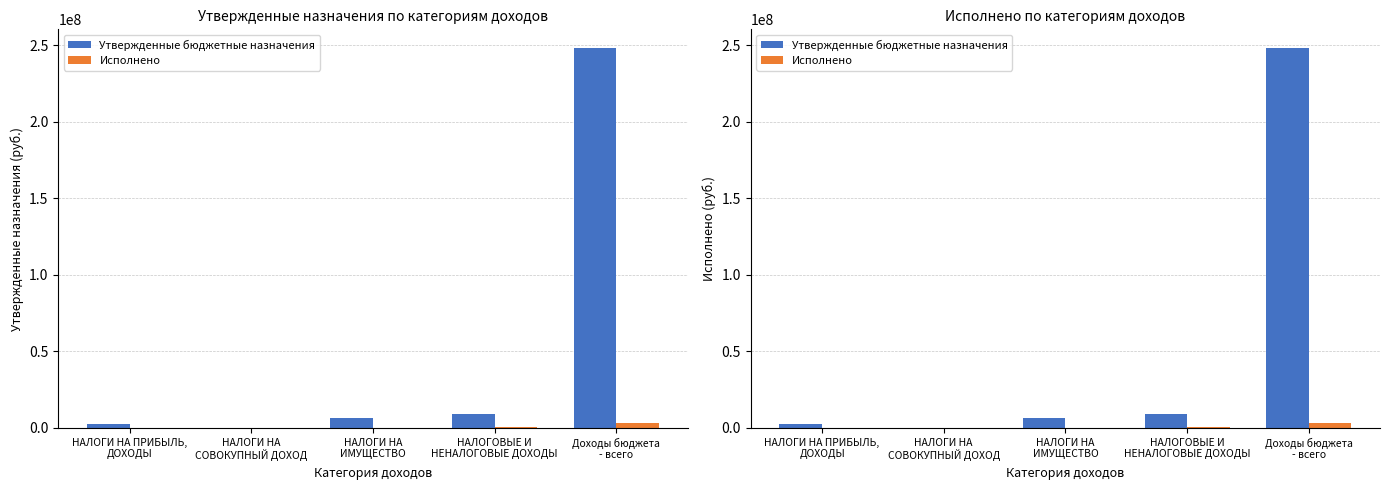

True or false: Утвержденные бюджетные назначения has a value of 21200.0 at НАЛОГИ НА
СОВОКУПНЫЙ ДОХОД.

True